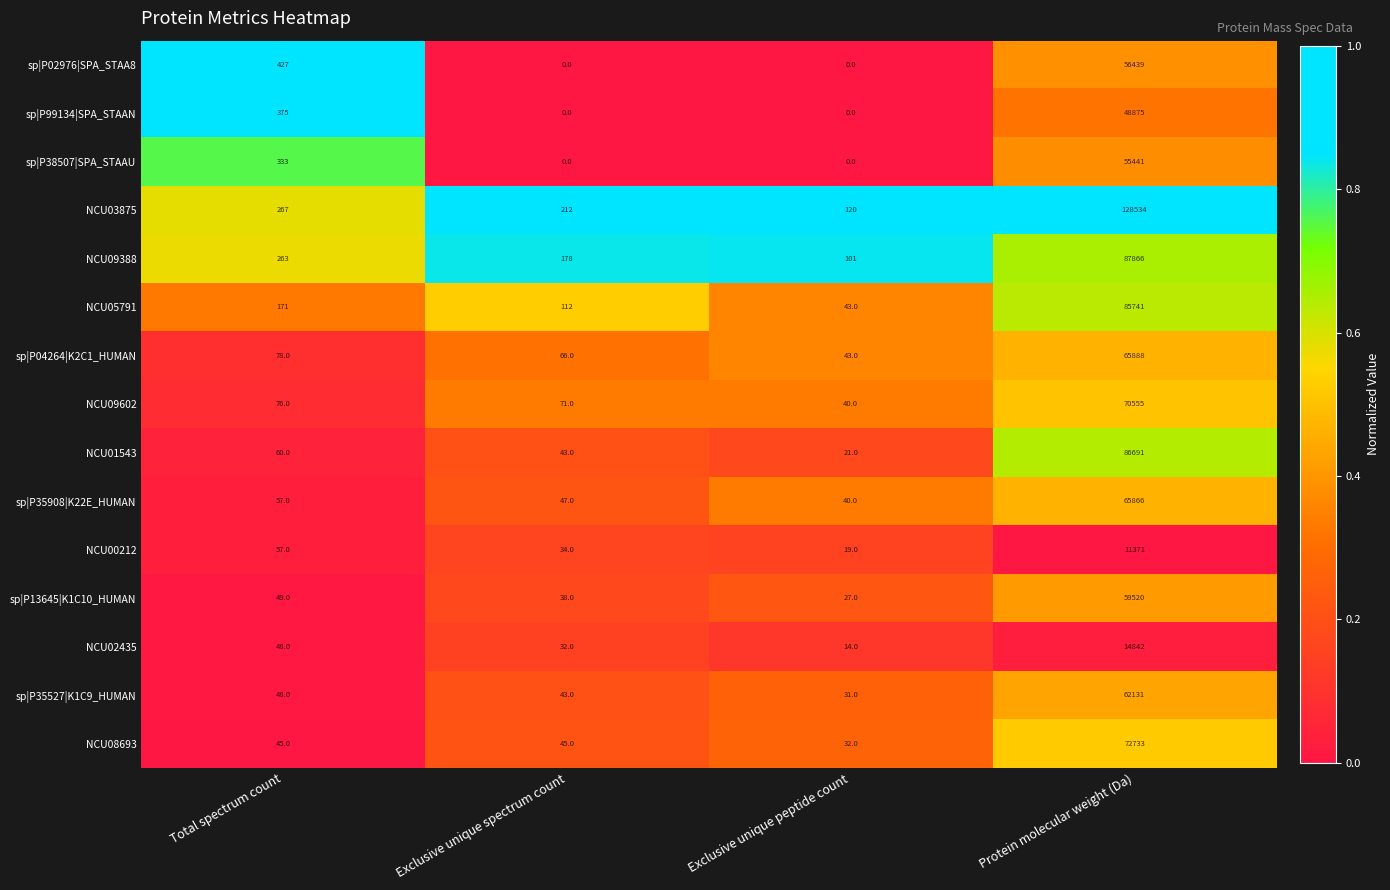

Where is sp|P02976|SPA_STAA8 nearest to the value 28219?

Total spectrum count